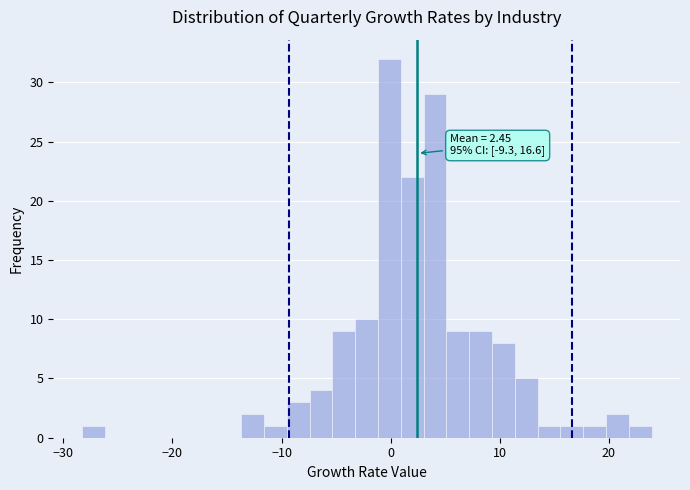

Around what value on the x-axis is the tallest bar? Give the approximate position of its centre, as read against the axis.

0